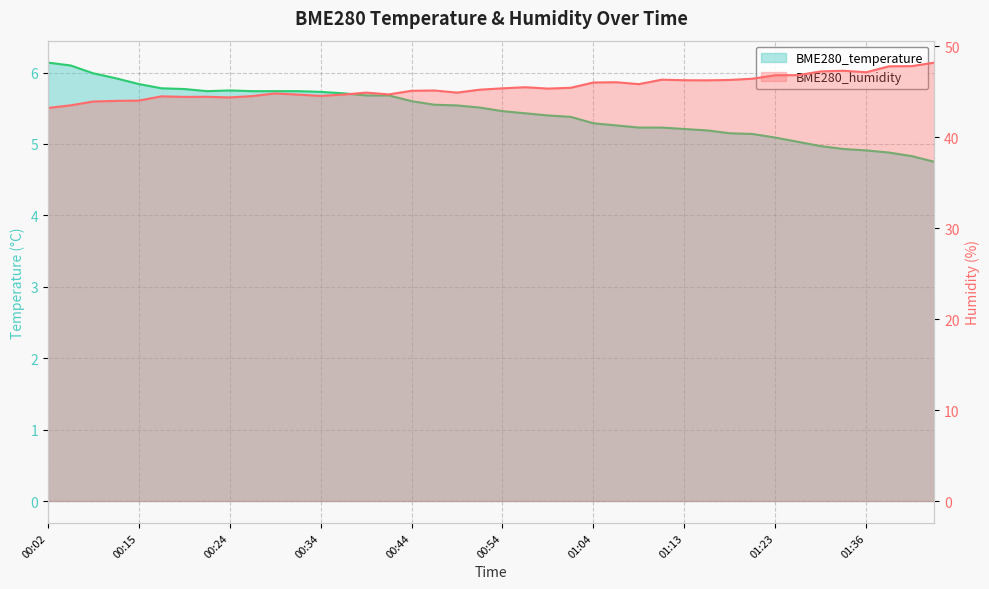

Reading left to right, extract all data points from this chart.

BME280_temperature: 00:02=6.1	00:04=6.1	00:07=6.0	00:09=5.9	00:15=5.8	00:17=5.8	00:19=5.8	00:22=5.7	00:24=5.8	00:27=5.7	00:29=5.7	00:32=5.7	00:34=5.7	00:37=5.7	00:39=5.7	00:41=5.7	00:44=5.6	00:46=5.5	00:49=5.5	00:51=5.5	00:54=5.5	00:56=5.4	00:59=5.4	01:01=5.4	01:04=5.3	01:06=5.3	01:08=5.2	01:11=5.2	01:13=5.2	01:16=5.2	01:18=5.2	01:21=5.1	01:23=5.1	01:28=5.0	01:31=5.0	01:33=4.9	01:36=4.9	01:38=4.9	01:41=4.8	01:43=4.8
BME280_humidity: 00:02=43.2	00:04=43.5	00:07=43.9	00:09=44.0	00:15=44.0	00:17=44.5	00:19=44.4	00:22=44.5	00:24=44.4	00:27=44.5	00:29=44.8	00:32=44.7	00:34=44.5	00:37=44.7	00:39=44.9	00:41=44.7	00:44=45.1	00:46=45.1	00:49=44.9	00:51=45.2	00:54=45.4	00:56=45.5	00:59=45.4	01:01=45.4	01:04=46.0	01:06=46.0	01:08=45.8	01:11=46.3	01:13=46.3	01:16=46.3	01:18=46.3	01:21=46.4	01:23=46.8	01:28=46.8	01:31=47.2	01:33=47.3	01:36=47.1	01:38=47.8	01:41=47.8	01:43=48.2